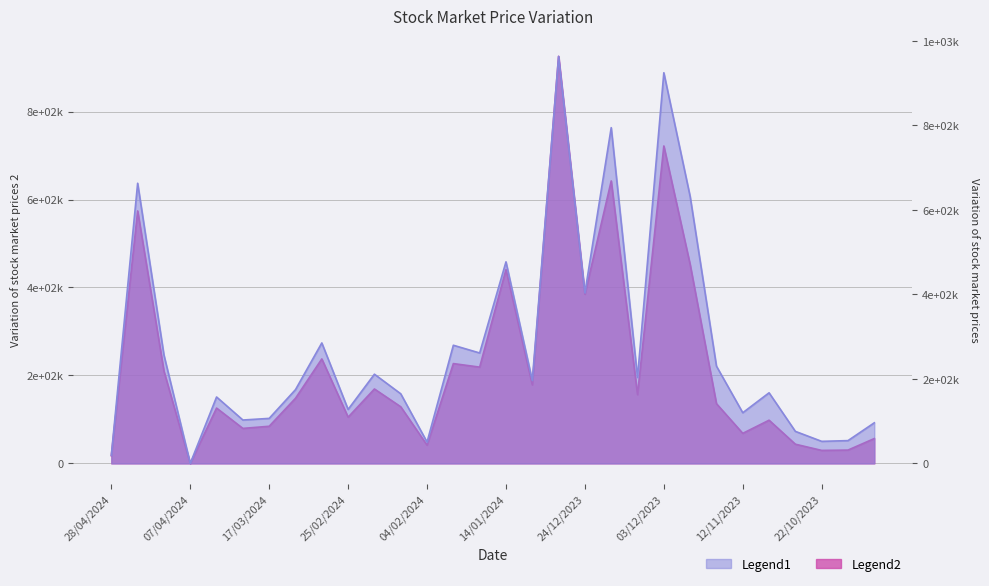

Which category has the lowest value in the No. of Shares series?

07/04/2024